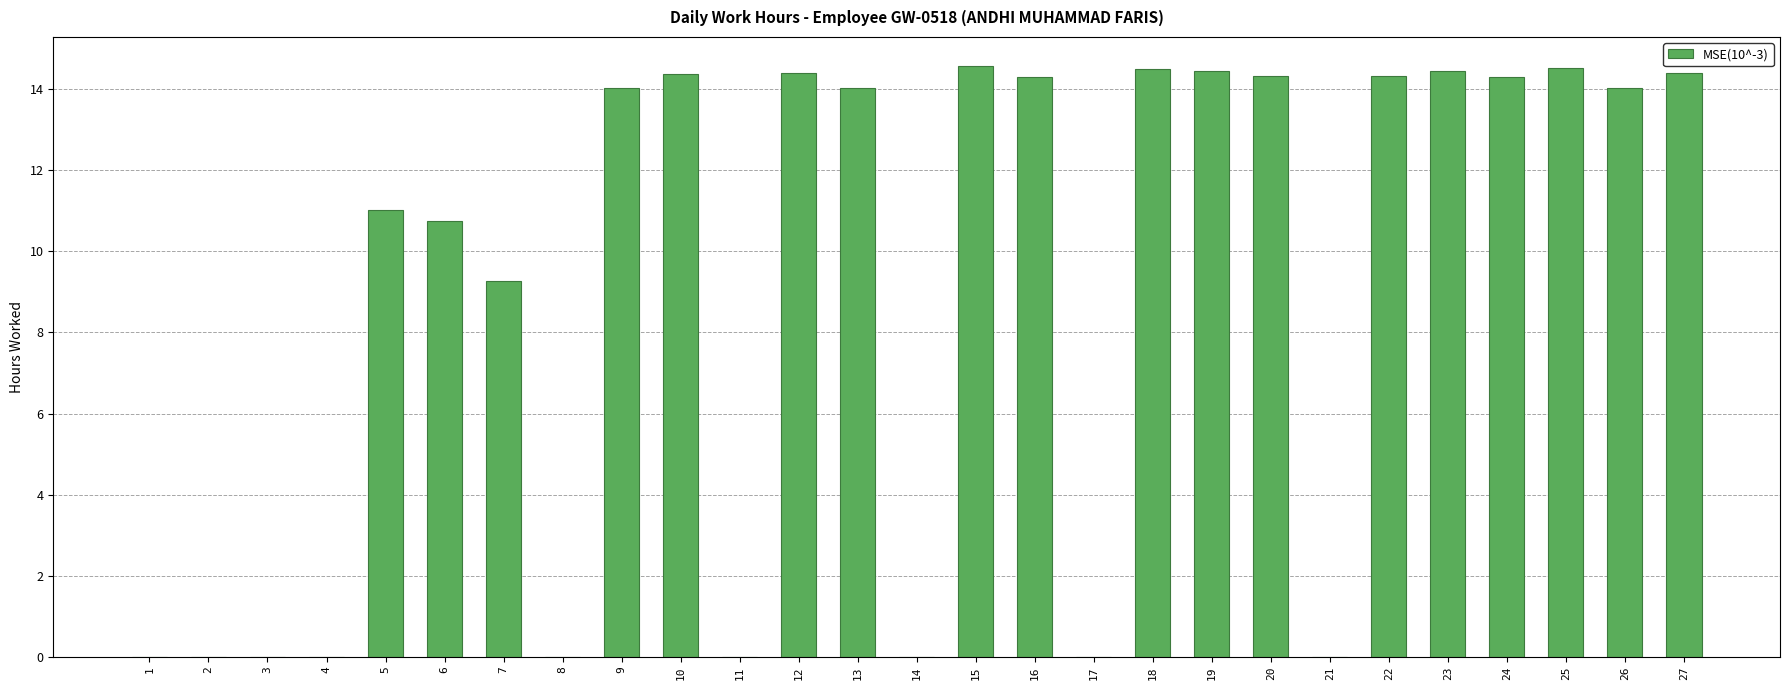

At which label is the value closest to 7?

7